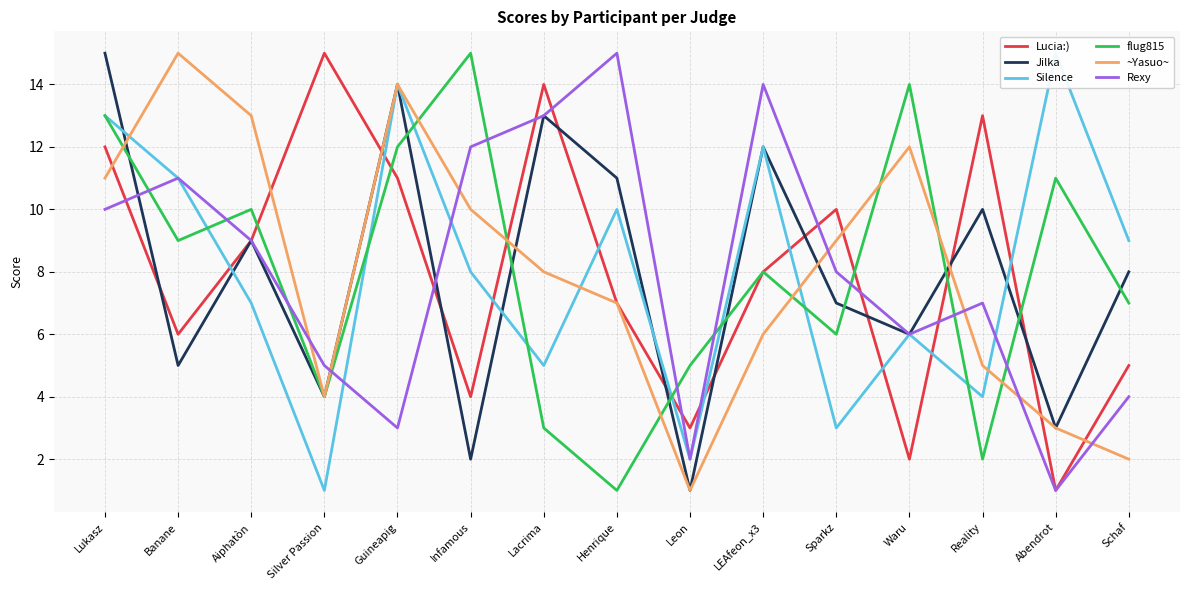

At which label is Rexy closest to 8?

Sparkz